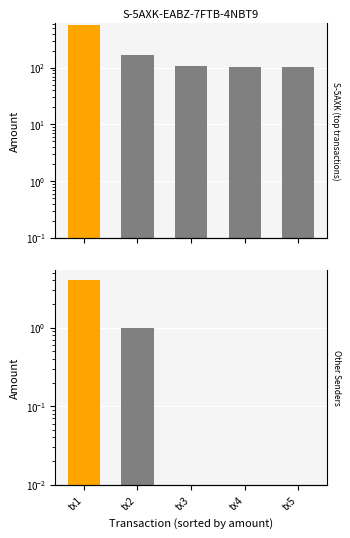

Where is Other Senders nearest to the value 2?

tx2